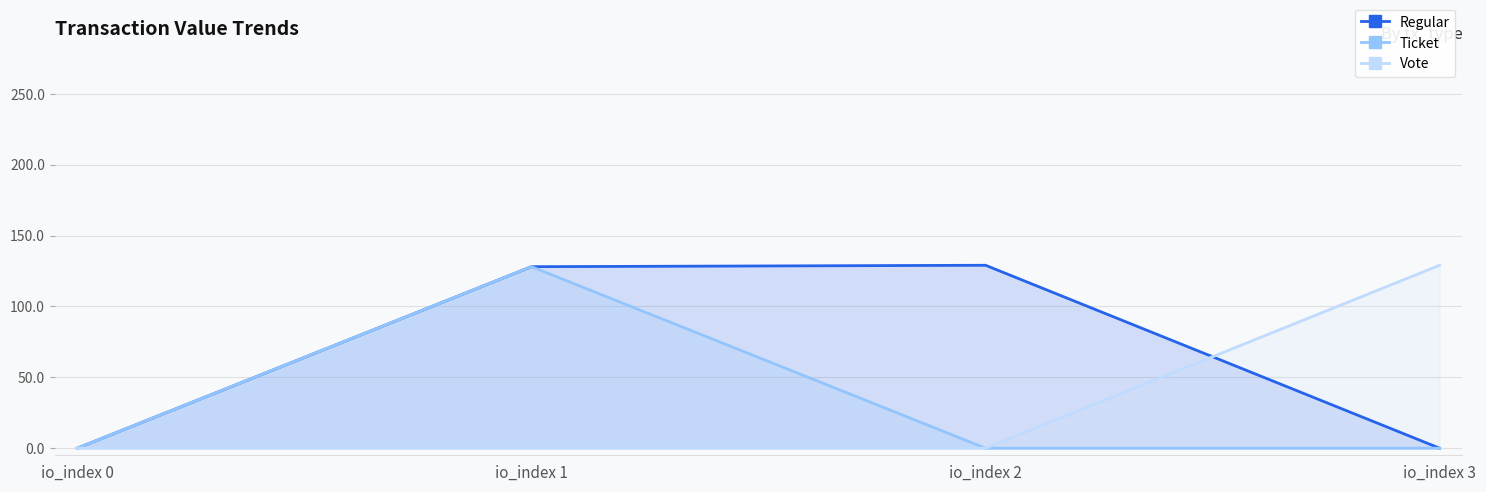

What is the difference between the maximum and minimum values in the Vote series?

129.0